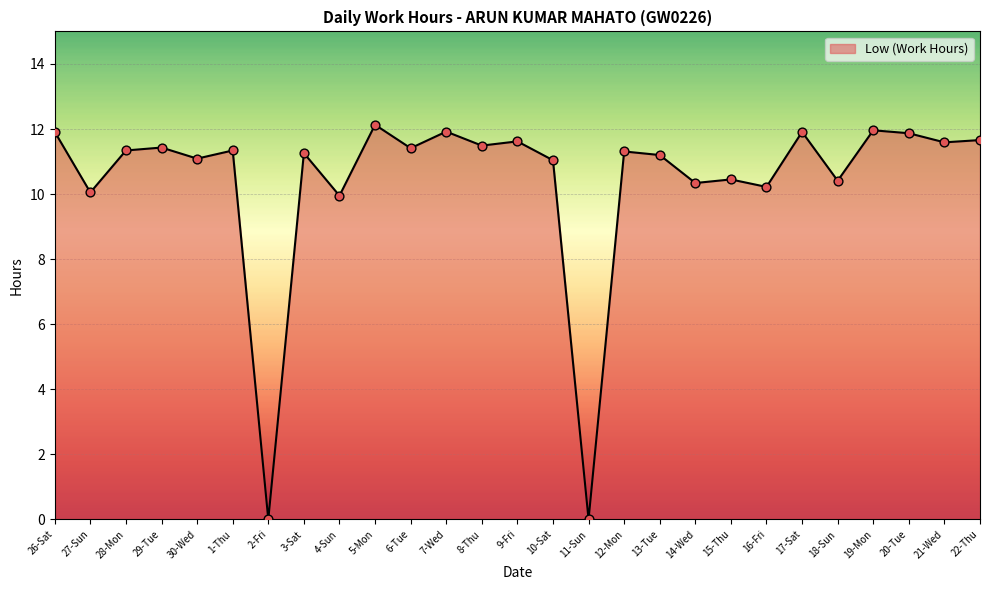

Which has a higher value, 12-Mon or 19-Mon?

19-Mon